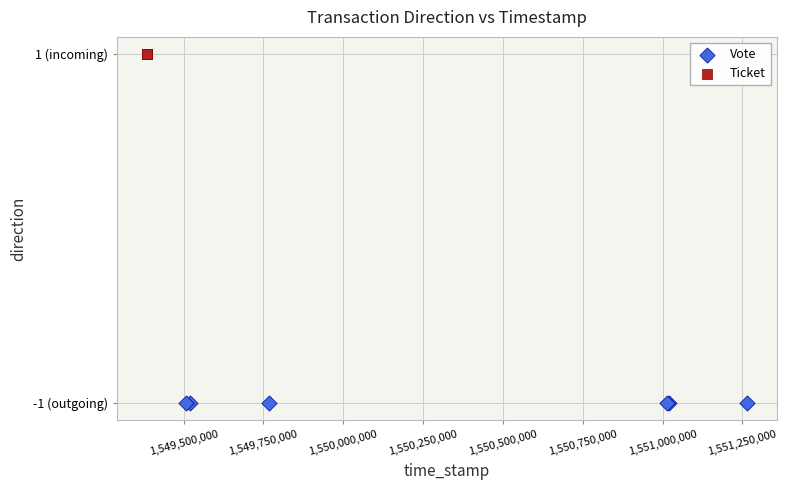

What are all the series names shown in the legend?

Vote, Ticket